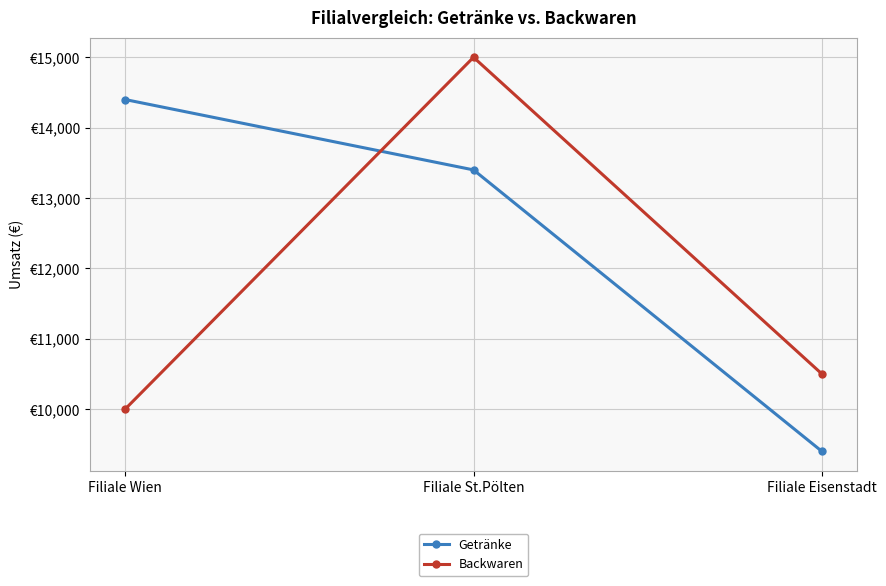

Reading left to right, what are all the values shown in this chart?

Getränke: 14400	13400	9400
Backwaren: 10000	15000	10500